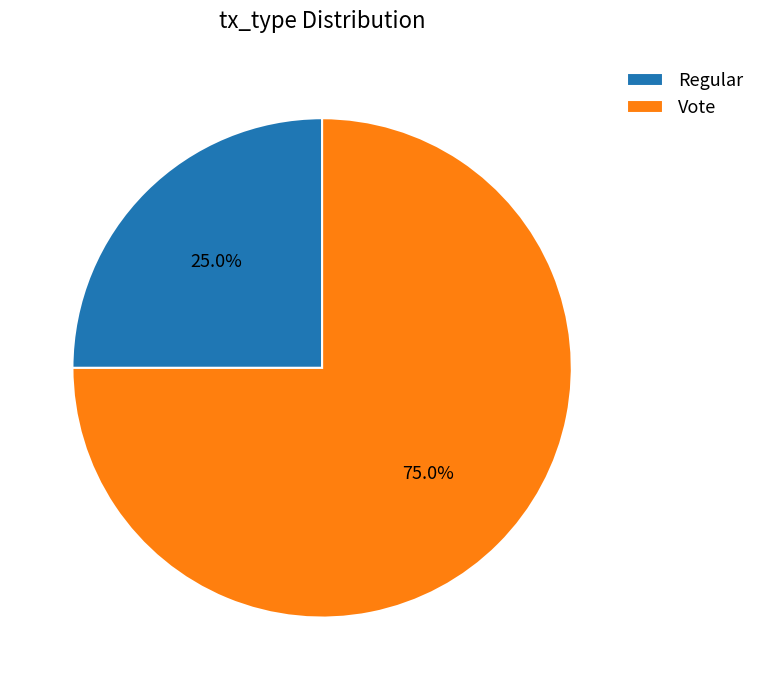

What percentage is the Regular slice, to the nearest percent?

25%